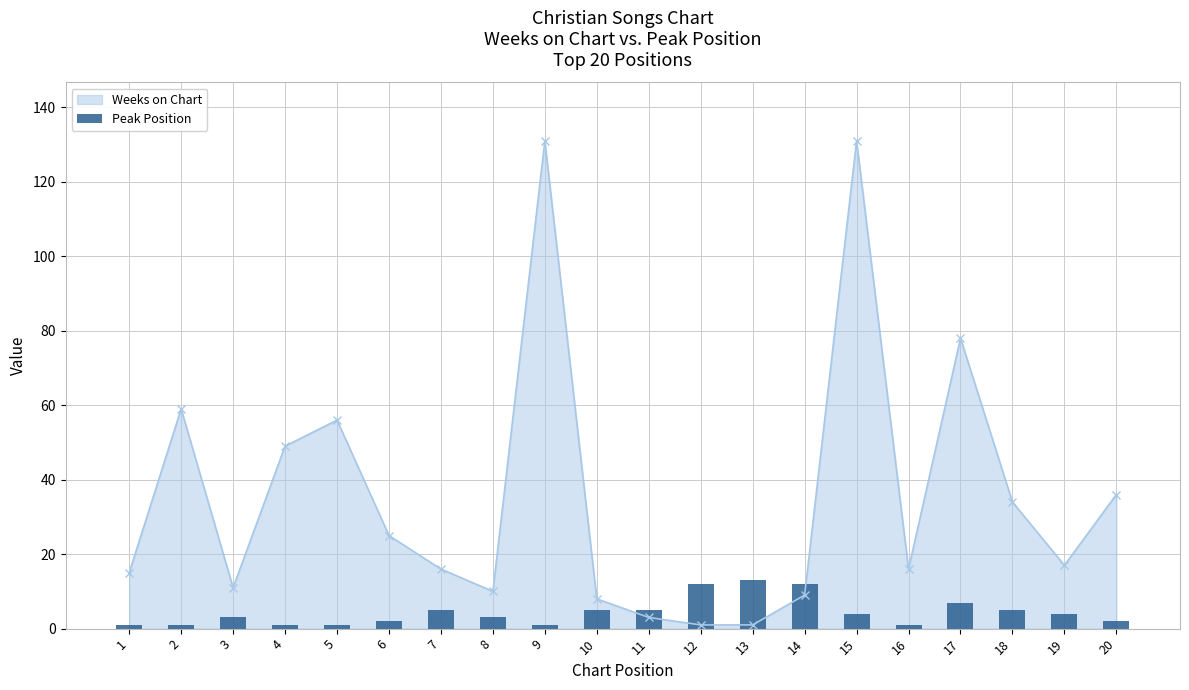

What is the minimum value shown in the chart?

1